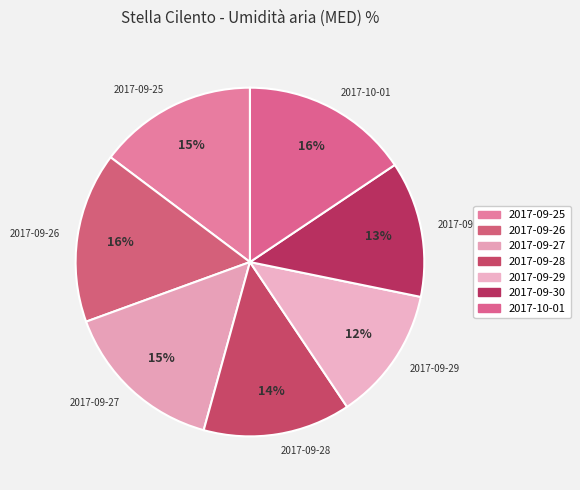

True or false: 2017-09-29 accounts for 6% of the total.

False